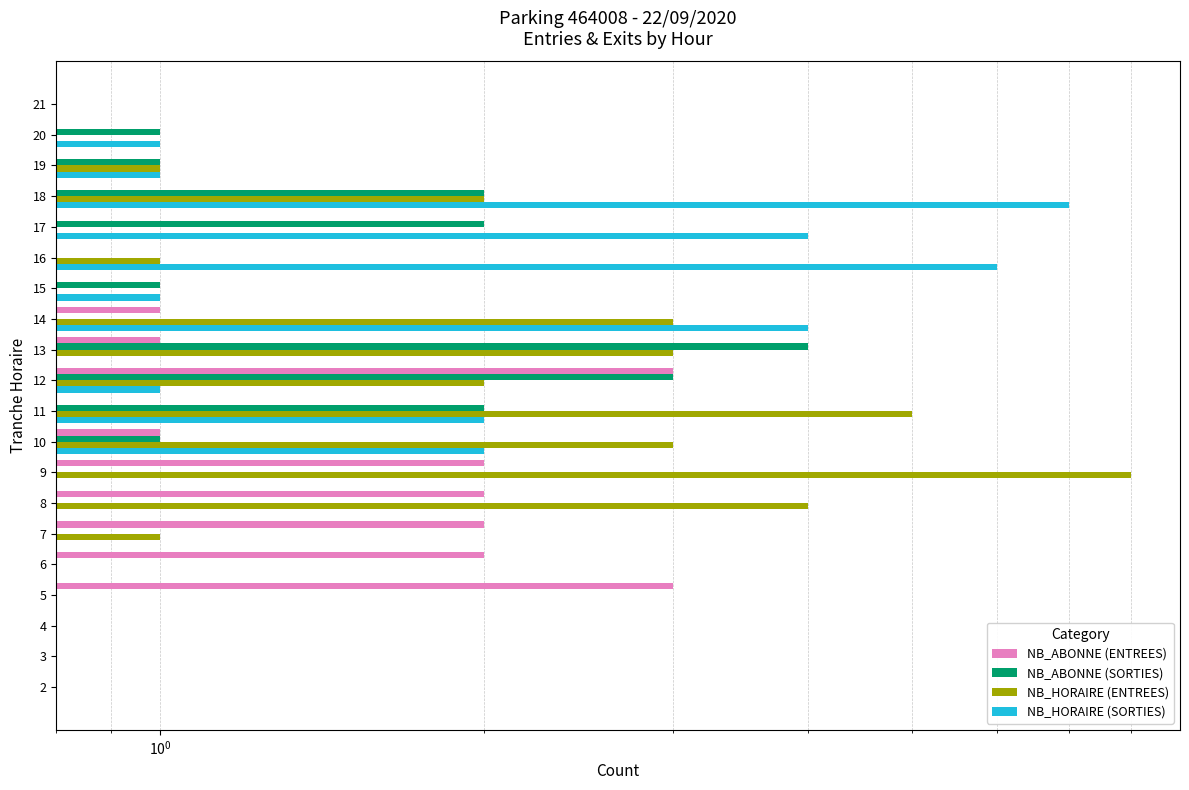

Reading right to left, transcribe all the data shown in this chart.

NB_ABONNE (ENTREES): 0	0	0	0	0	0	0	1	1	3	0	1	2	2	2	2	3	0	0	0
NB_ABONNE (SORTIES): 0	1	1	2	2	0	1	0	4	3	2	1	0	0	0	0	0	0	0	0
NB_HORAIRE (ENTREES): 0	0	1	2	0	1	0	3	3	2	5	3	8	4	1	0	0	0	0	0
NB_HORAIRE (SORTIES): 0	1	1	7	4	6	1	4	0	1	2	2	0	0	0	0	0	0	0	0